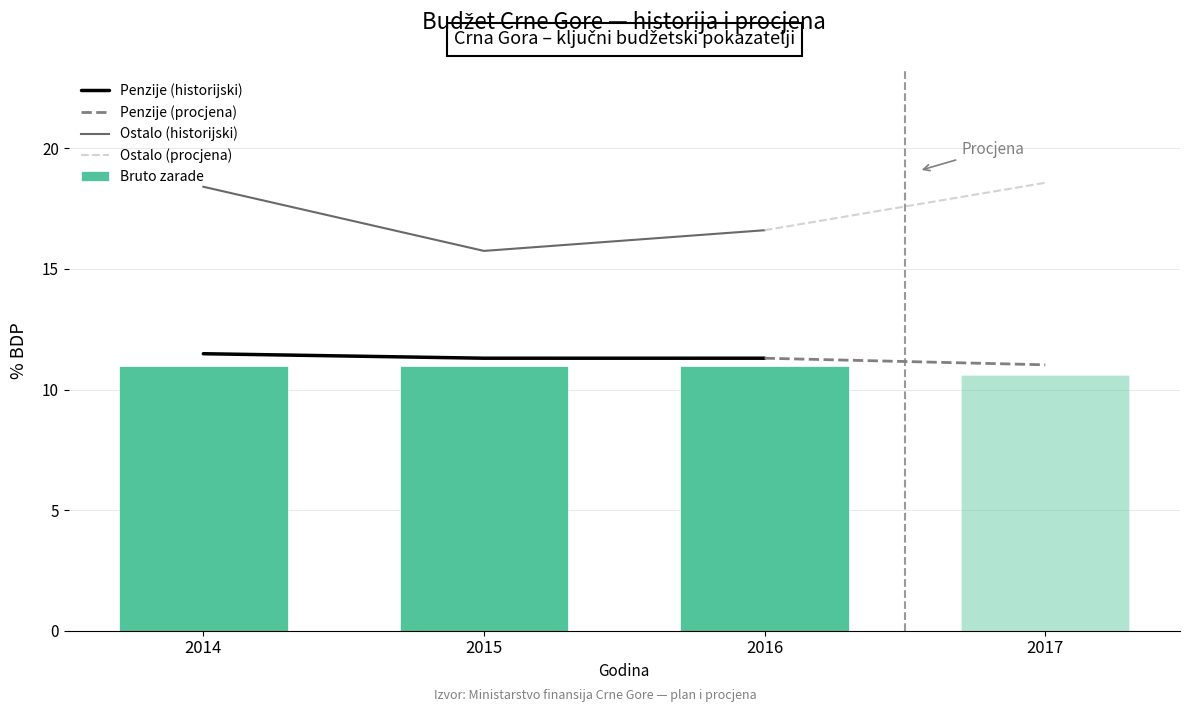

The Penzije (historijski) series shows 4.6 at 2015. True or false?

False